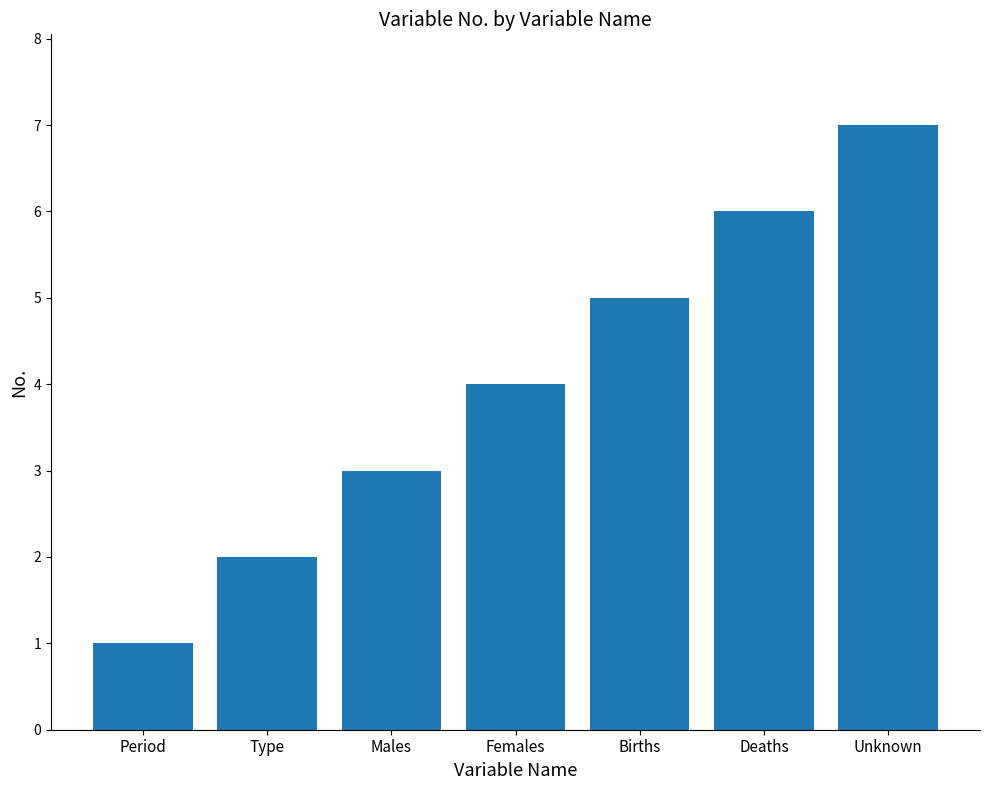

What is the minimum value shown in the chart?

1